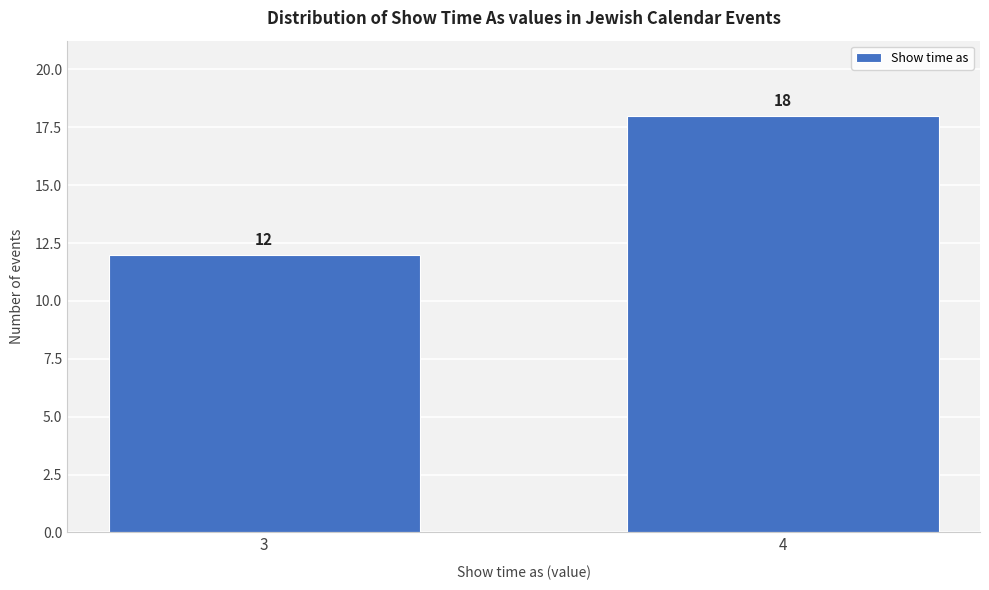

Reading left to right, list all the values displayed in this chart.

3=12	4=18